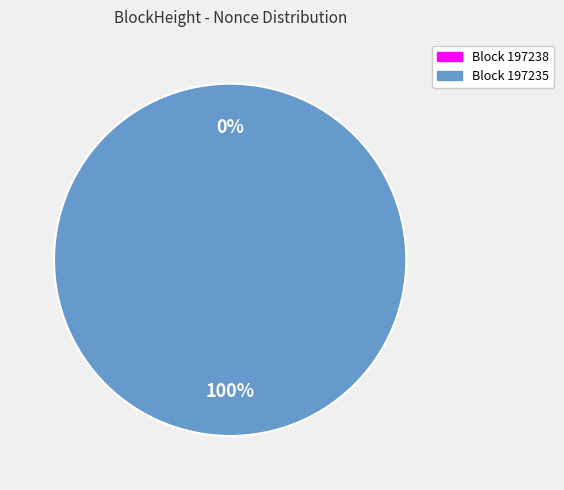

To the nearest percent, what is the average slice percentage?

50%